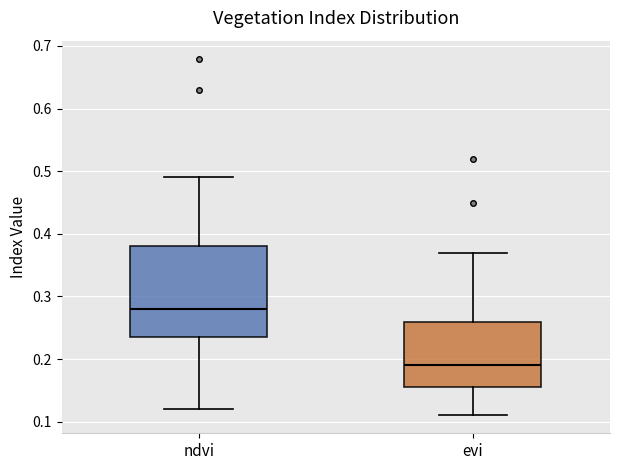

Comparing the boxes themselves (not the whiskers), which one is the tallest?

ndvi